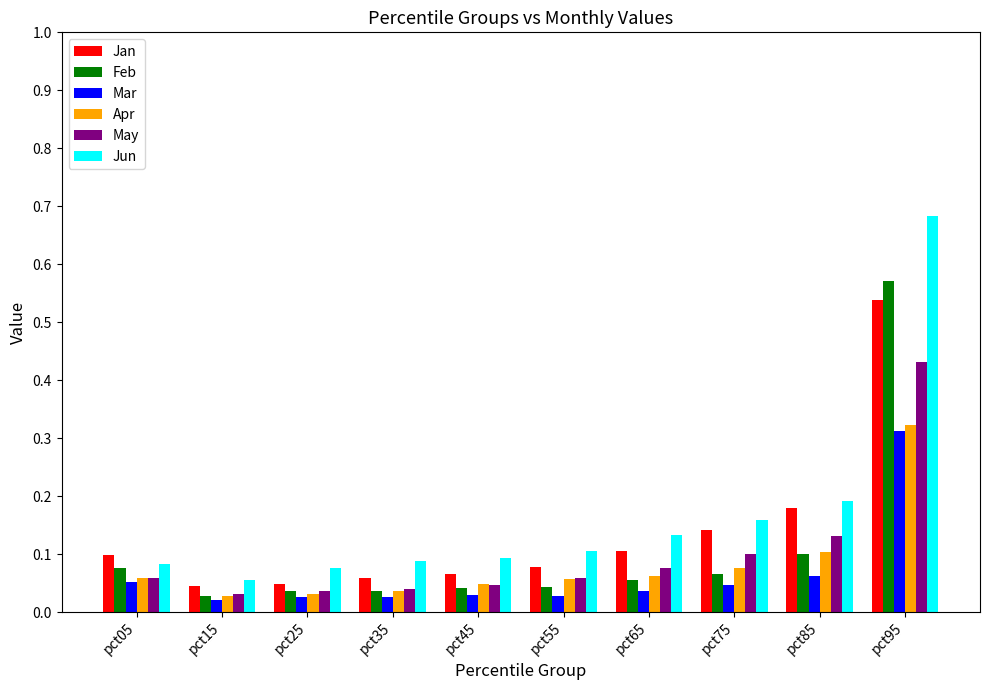

What is the sum of all Jan values?

1.4